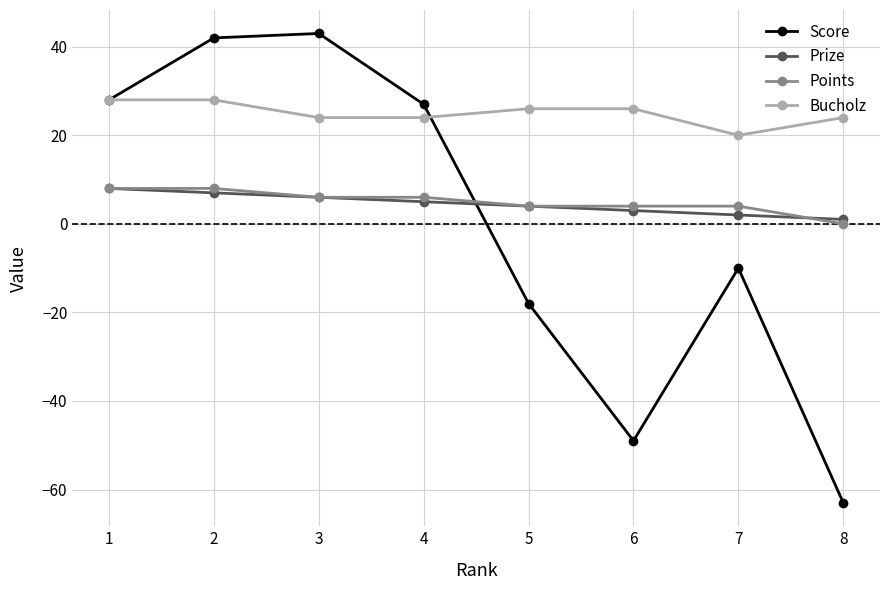

How many positive values does the Points series have?

7